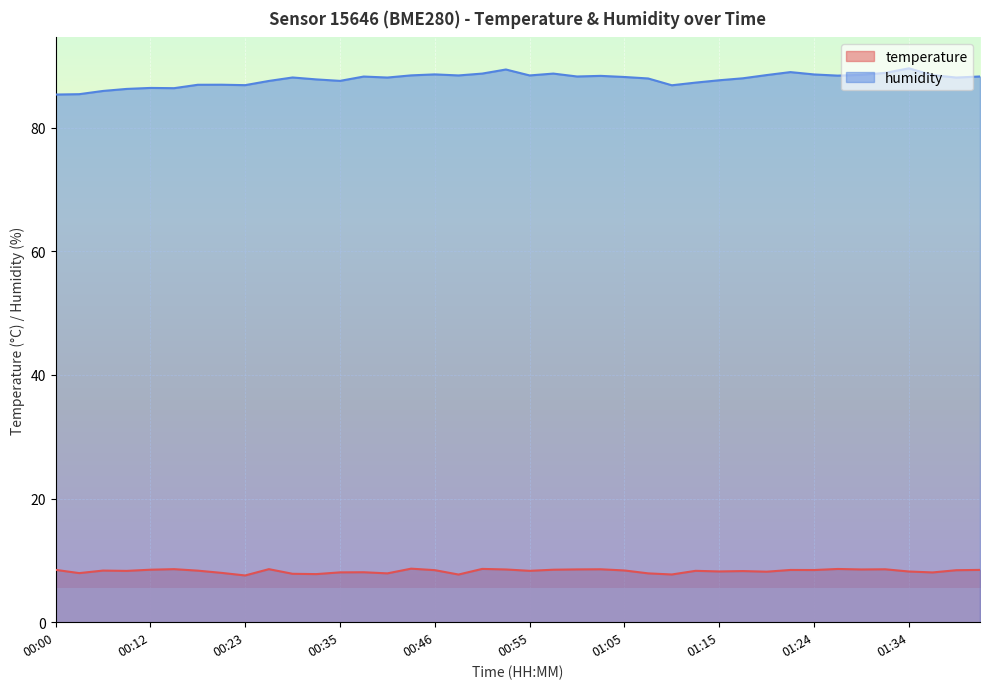

What is the difference between the maximum and minimum values in the temperature series?

1.1